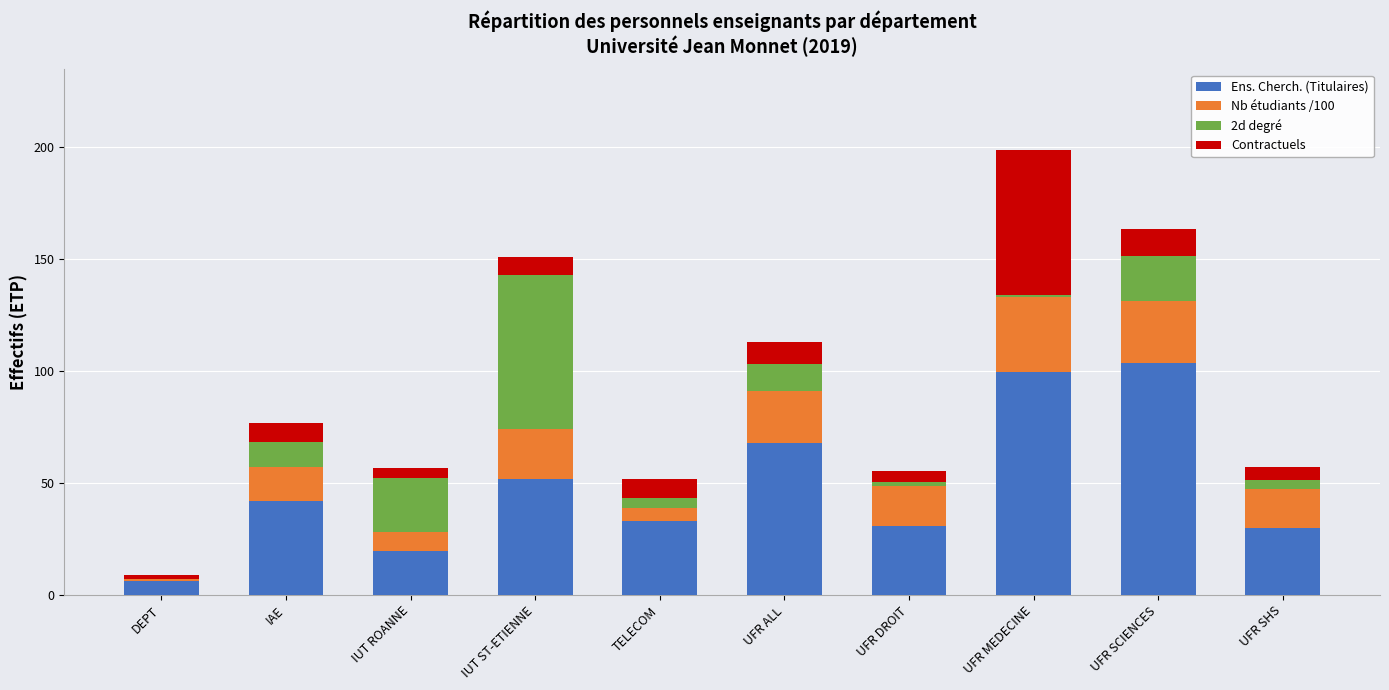

The value of Ens. Cherch. (Titulaires) at UFR SCIENCES is 103.5. True or false?

True